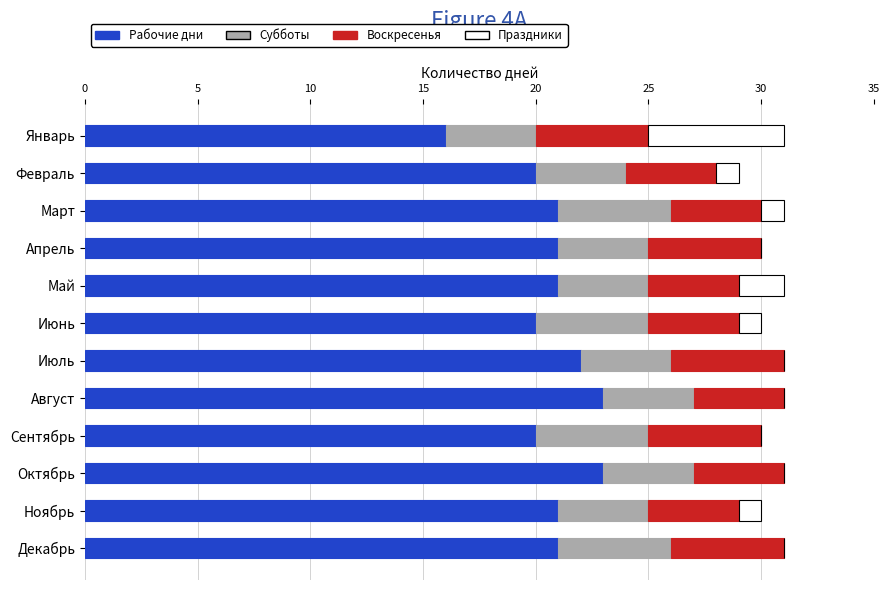

True or false: Рабочие дни has a value of 36 at Июнь.

False